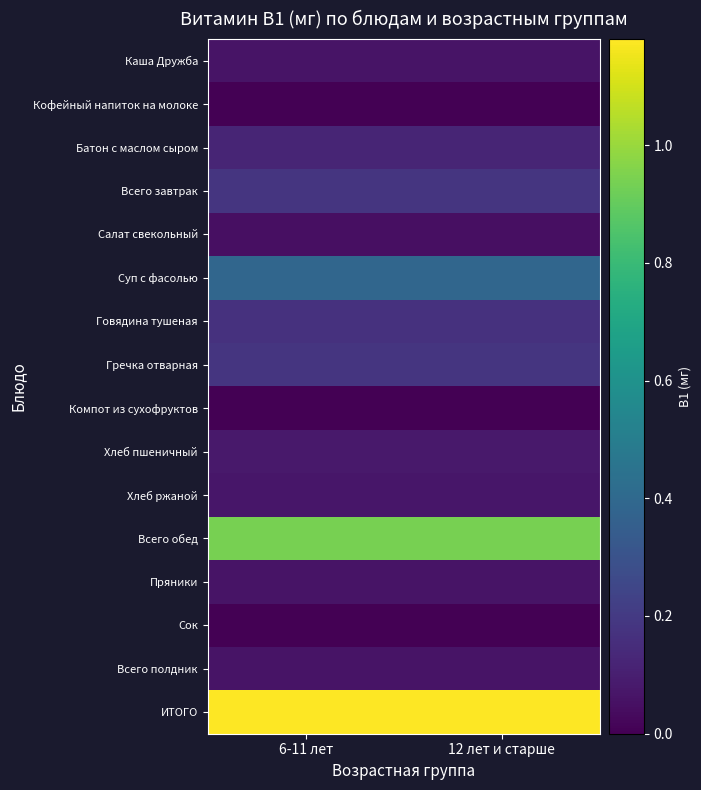

Rank the series at 12 лет и старше from highest to lowest value.

ИТОГО, Всего обед, Суп с фасолью, Всего завтрак, Гречка отварная, Говядина тушеная, Батон с маслом сыром, Хлеб пшеничный, Хлеб ржаной, Каша Дружба, Пряники, Всего полдник, Салат свекольный, Кофейный напиток на молоке, Компот из сухофруктов, Сок